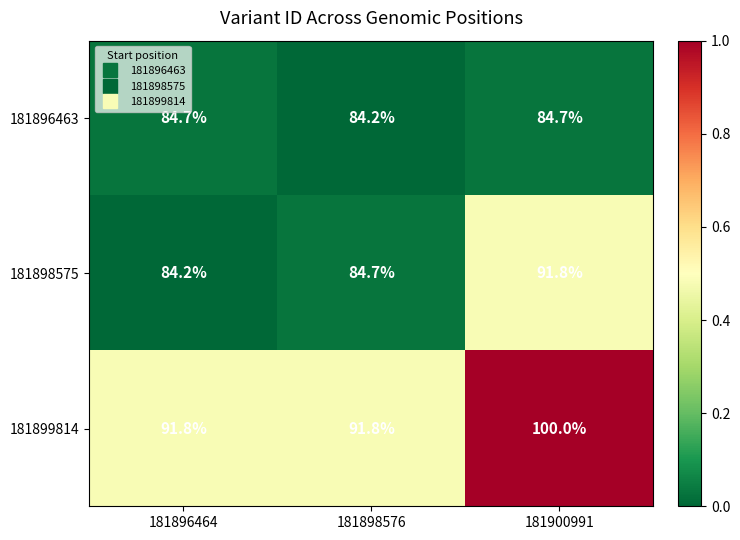

Rank the series by their maximum value, from highest to lowest.

181899814, 181898575, 181896463